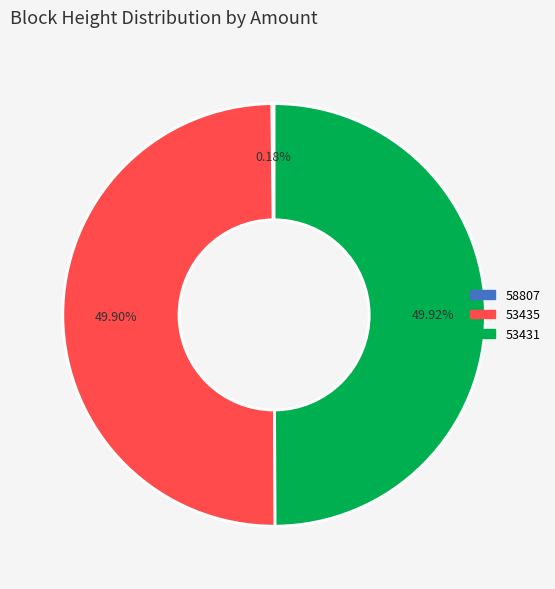

Approximately how many times larger is the value at 53435 compared to 53431?

1.0